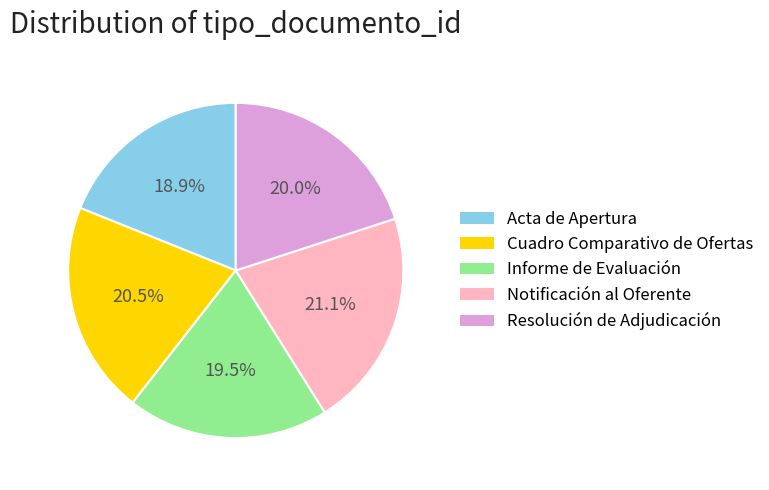

Rank the categories by value from highest to lowest.

Notificación al Oferente, Cuadro Comparativo de Ofertas, Resolución de Adjudicación, Informe de Evaluación, Acta de Apertura